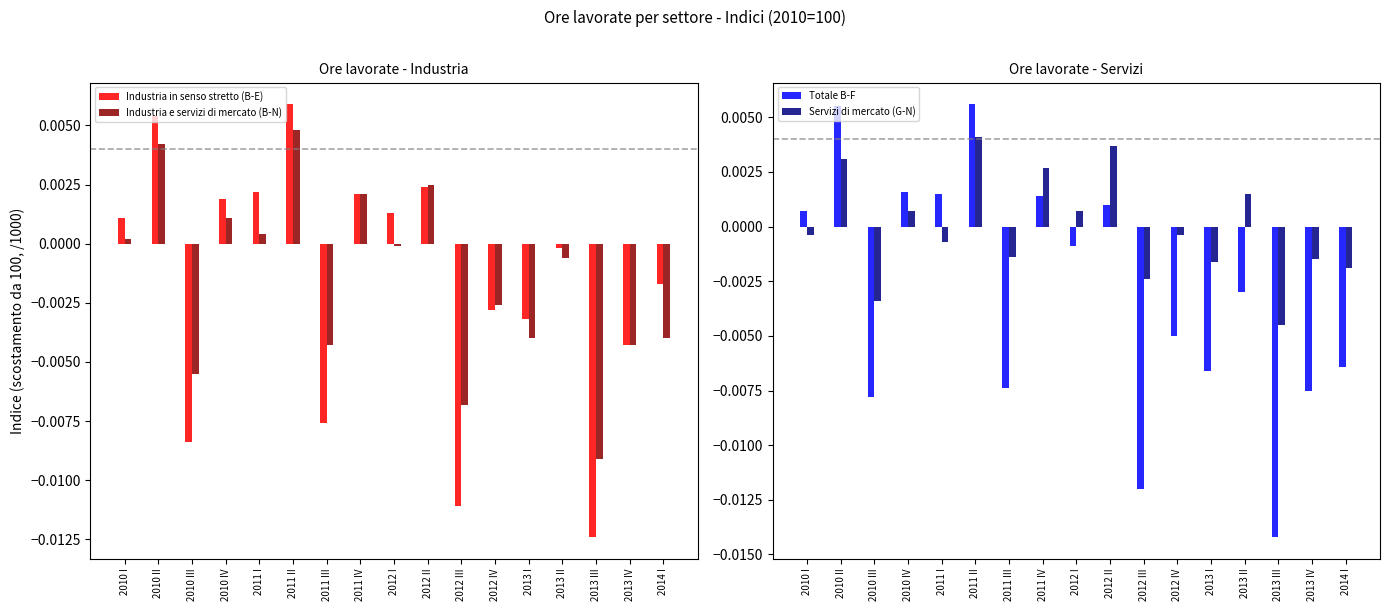

List the labels in order of Totale B-F value, largest first.

2011 II, 2010 II, 2010 IV, 2011 I, 2011 IV, 2012 II, 2010 I, 2012 I, 2013 II, 2012 IV, 2014 I, 2013 I, 2011 III, 2013 IV, 2010 III, 2012 III, 2013 III